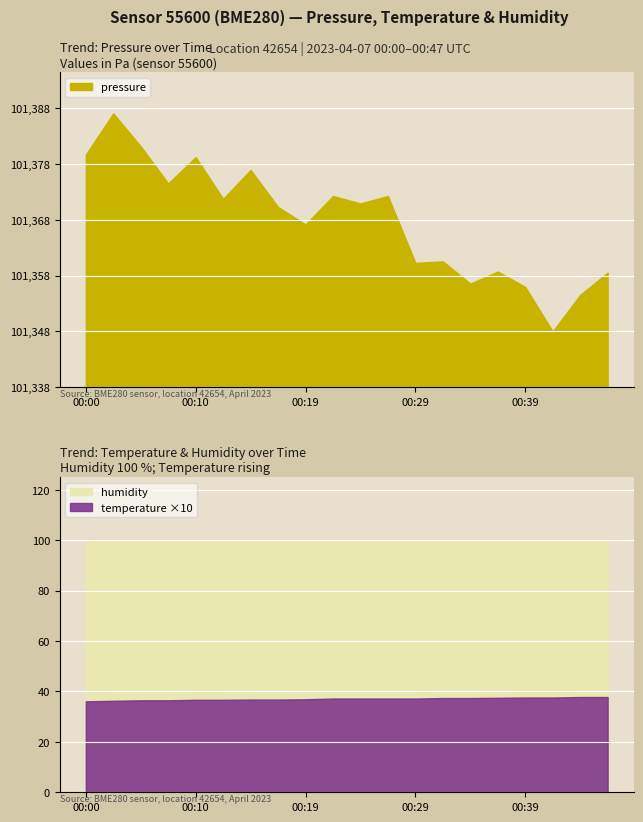

What is the sum of all temperature values?

74.1